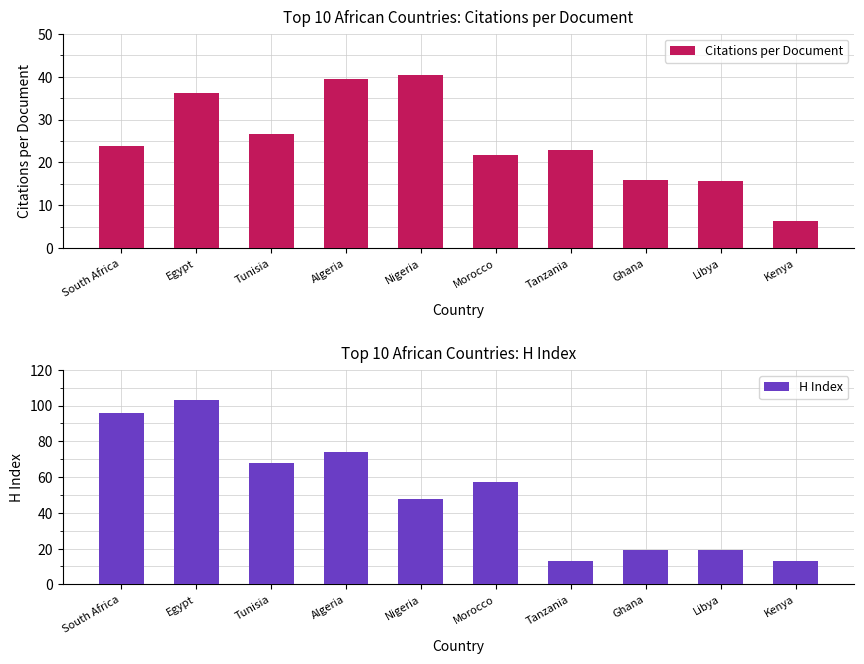

Reading left to right, extract all data points from this chart.

Citations per Document: 23.9	36.2	26.7	39.4	40.3	21.8	22.9	16.0	15.6	6.2
H Index: 96.0	103.0	68.0	74.0	48.0	57.0	13.0	19.0	19.0	13.0